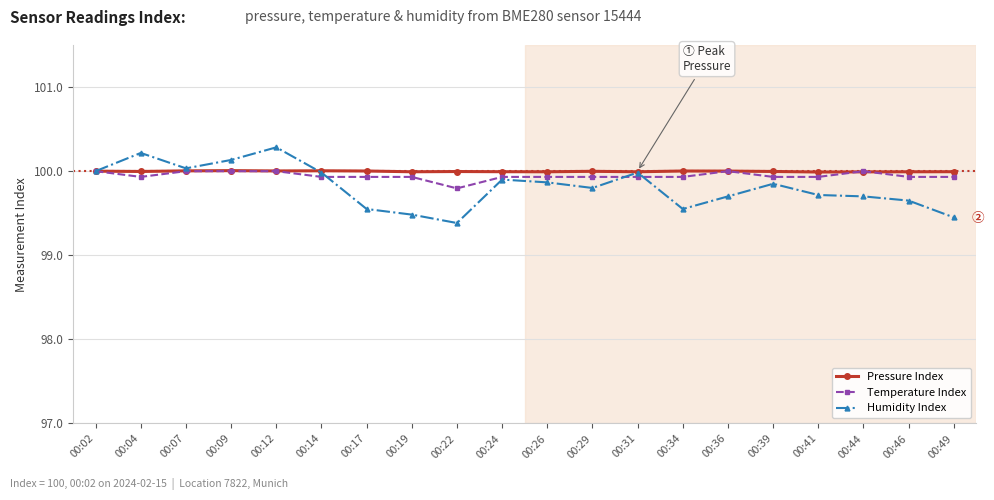

True or false: Pressure Index has a value of 157.2 at 00:04.

False